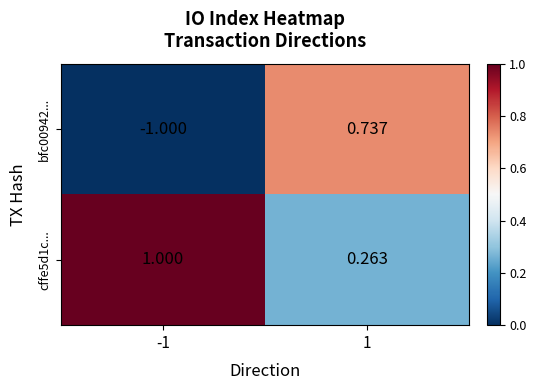

Is the value of cffe5d1c... at 1 greater than the value of bfc00942... at 1?

No